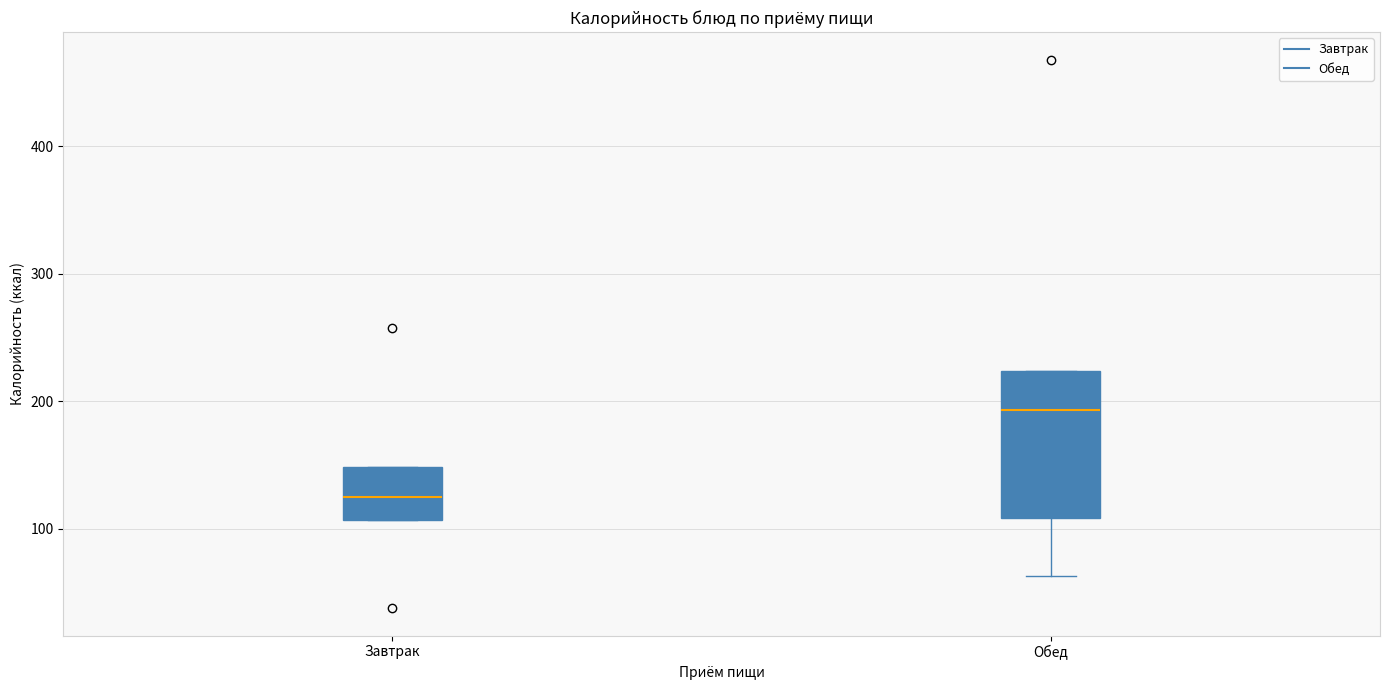

Which box has the lowest median line?

Завтрак